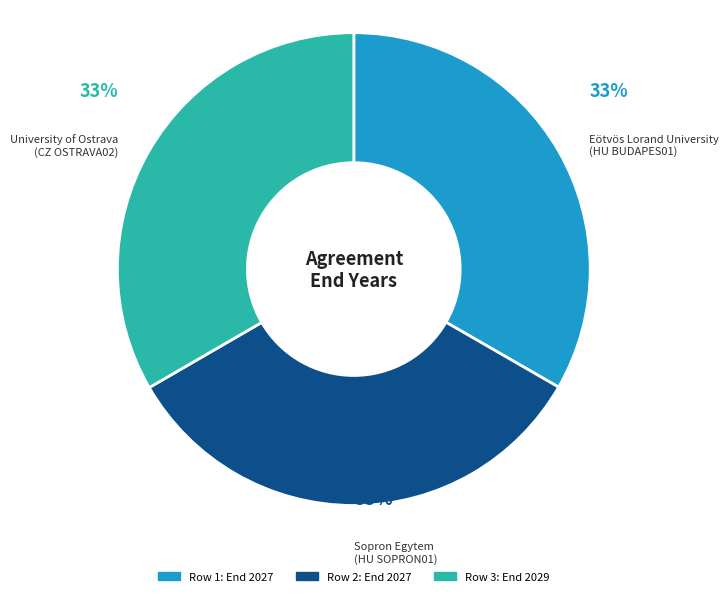

To the nearest percent, what is the average slice percentage?

33%